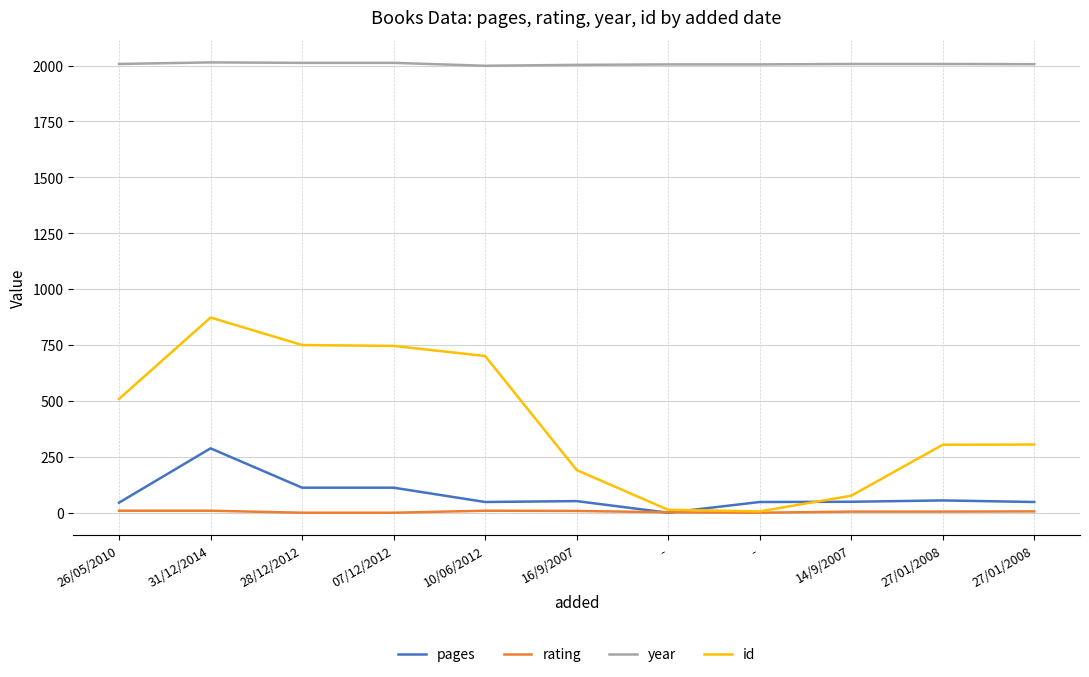

What is the difference between the id values at 16/9/2007 and 26/05/2010?

318